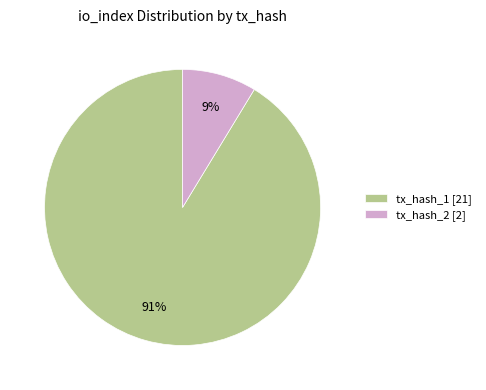

Which slice represents more than half of the pie?

tx_hash_1